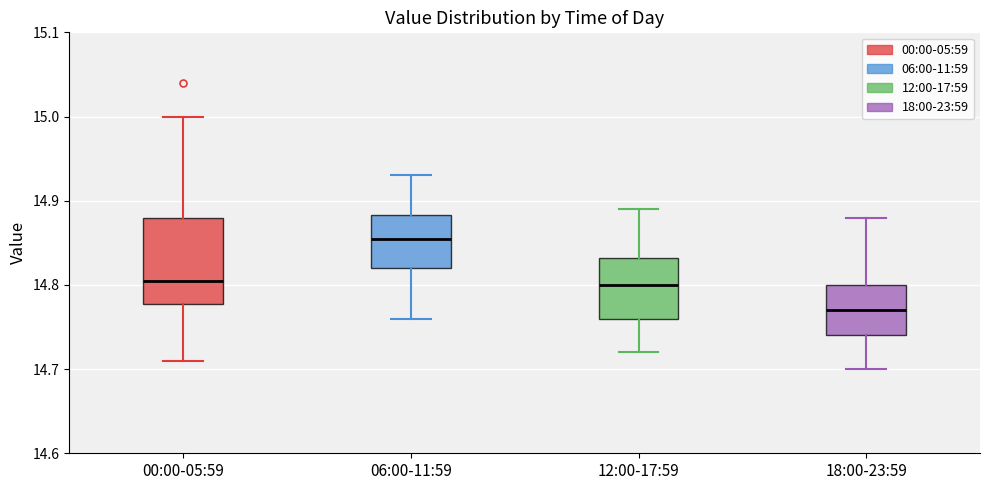

Reading left to right, transcribe this box plot: for each box, give where its median line is, the range the box spans, and where its two whiskers end, as read against the y-axis. The values are not printed on the chart, so give them approximately, as read against the axis.

00:00-05:59: median 14.81, box 14.78 to 14.88, whiskers 14.71 to 15.00
06:00-11:59: median 14.86, box 14.82 to 14.88, whiskers 14.76 to 14.93
12:00-17:59: median 14.80, box 14.76 to 14.83, whiskers 14.72 to 14.89
18:00-23:59: median 14.77, box 14.74 to 14.80, whiskers 14.70 to 14.88